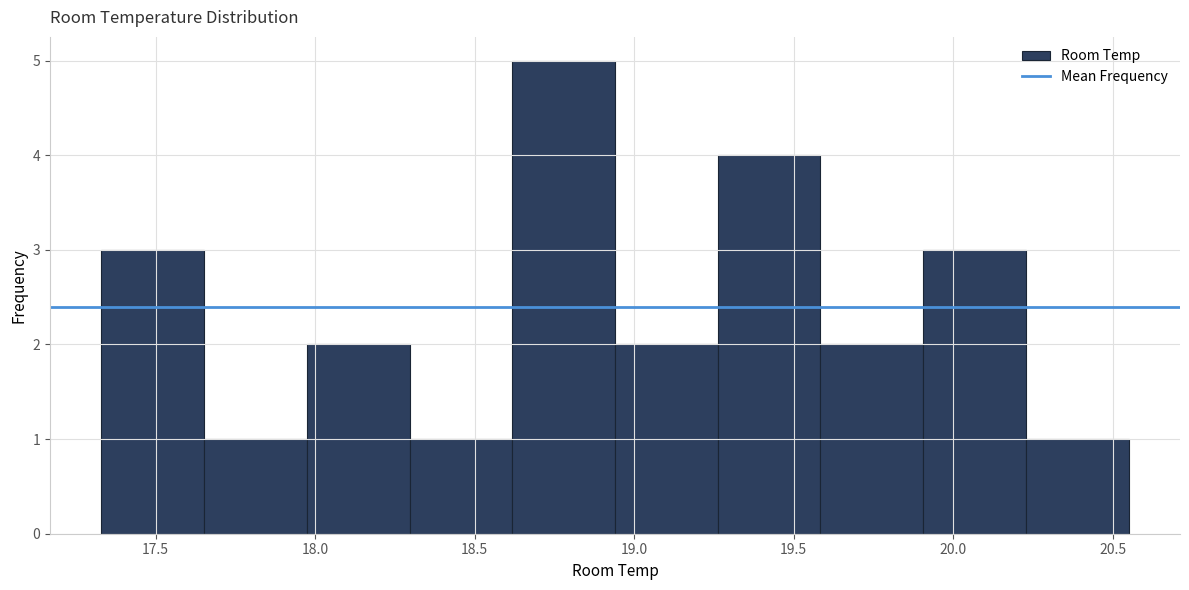

Reading left to right, transcribe this chart: for each bar, give the range it covers on the x-axis and its height. Neither the bar edges nor the heights are printed on the chart, so give them approximately, as read against the axes.

17.35 to 17.65: 3
17.65 to 17.95: 1
17.95 to 18.30: 2
18.30 to 18.60: 1
18.60 to 18.95: 5
18.95 to 19.25: 2
19.25 to 19.60: 4
19.60 to 19.90: 2
19.90 to 20.25: 3
20.25 to 20.55: 1